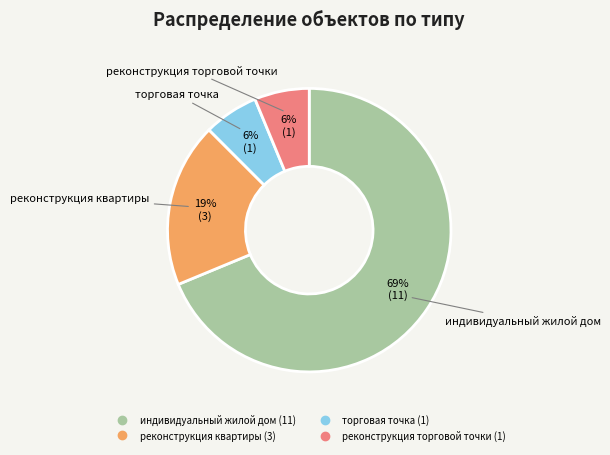

How many segments does this pie chart have?

4